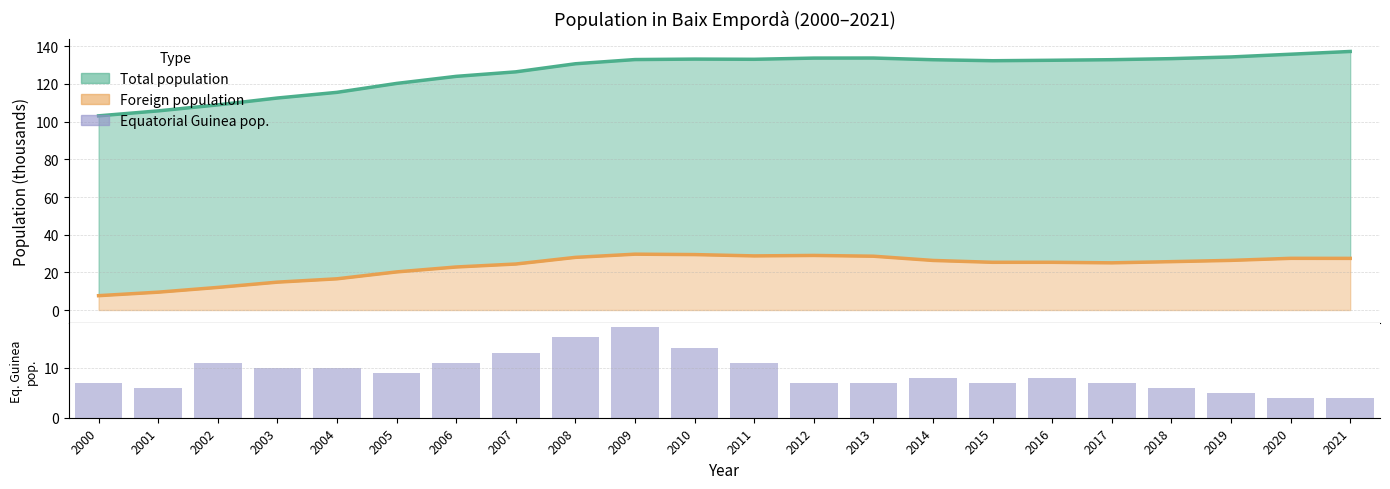

What is the value of the 11th bar from the left?

14